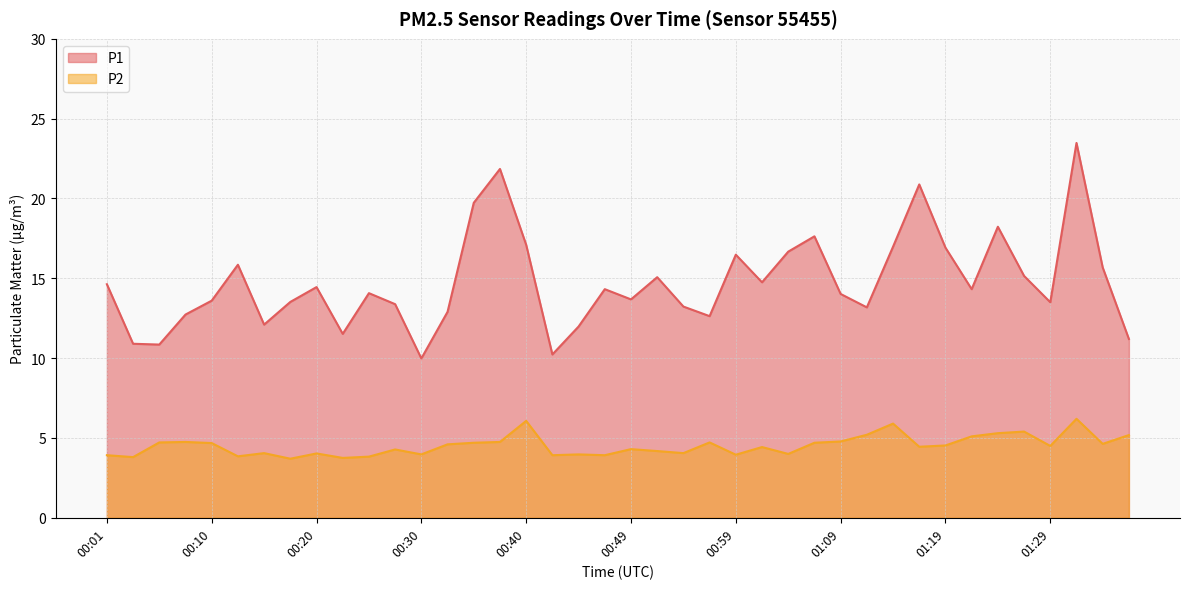

What value does the P1 series have at 00:57?

12.6